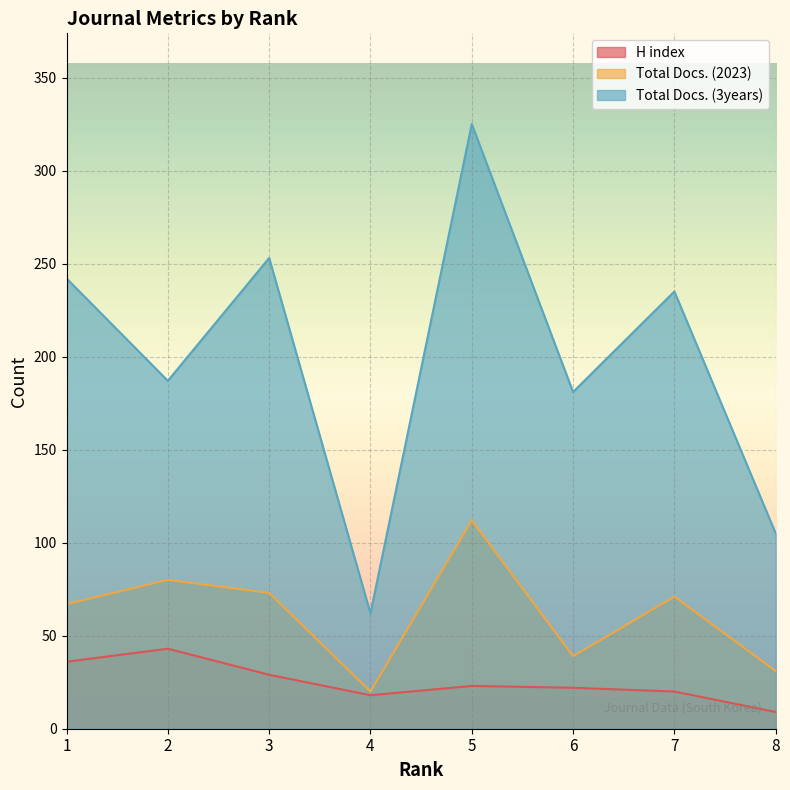

List the series in order of their peak value, highest first.

Total Docs. (3years), Total Docs. (2023), H index